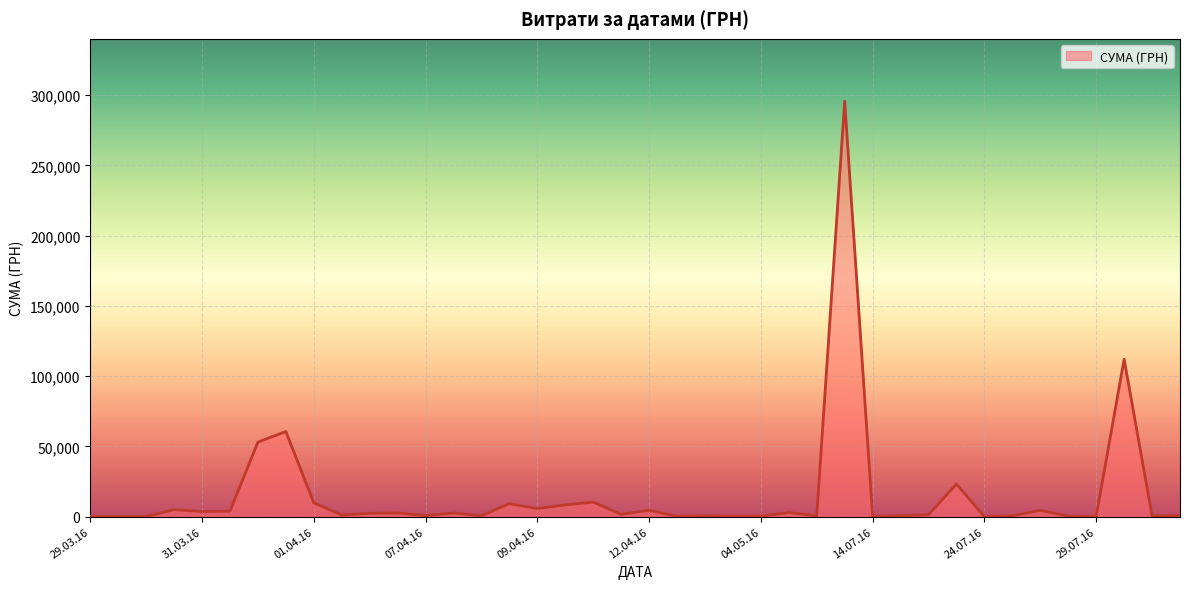

What is the greatest value displayed?

295638.6